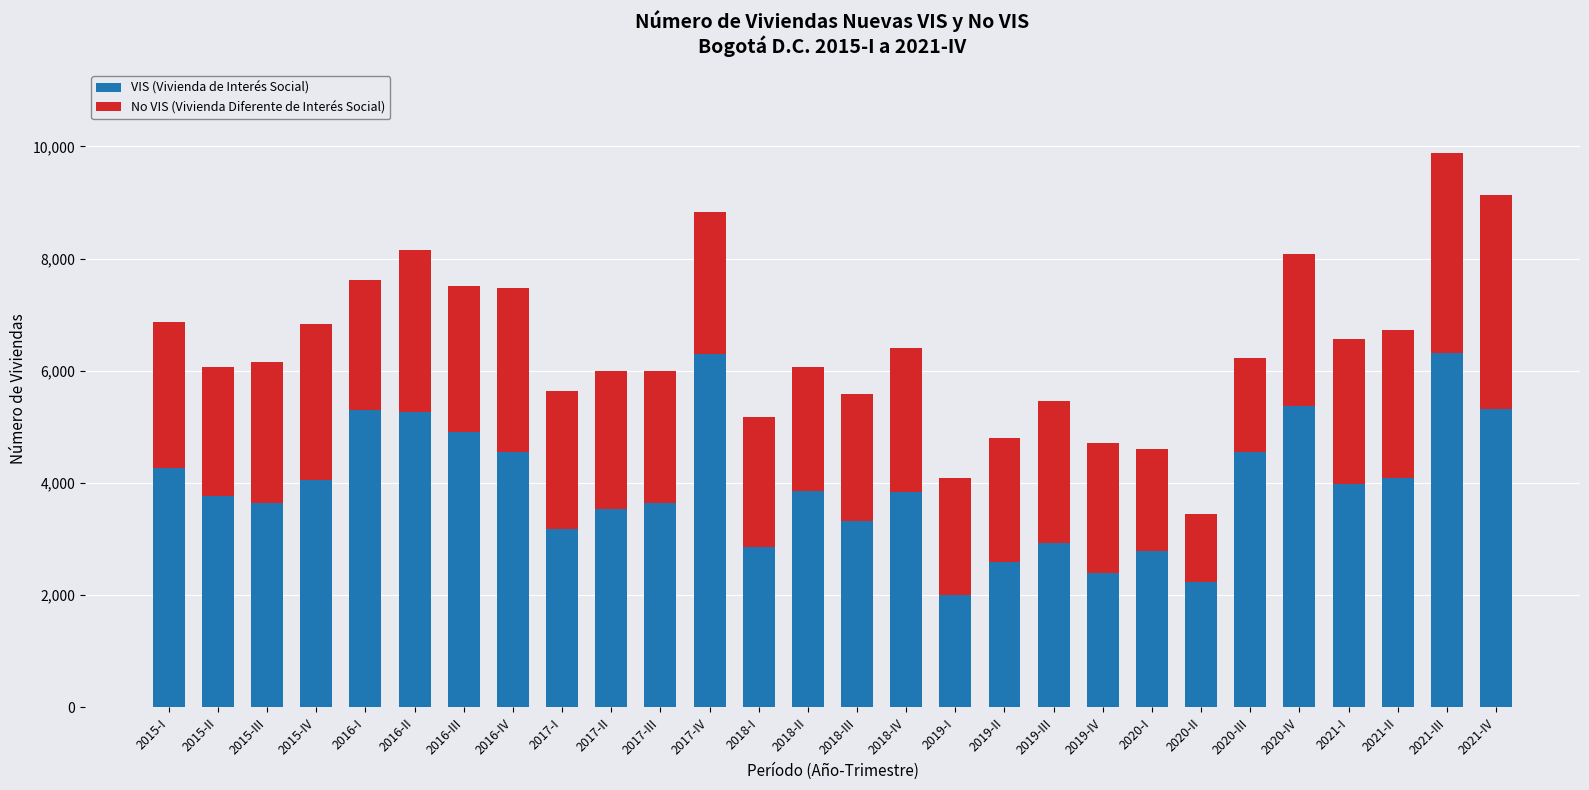

What is the average value of the VIS (Vivienda de Interés Social) series?

3961